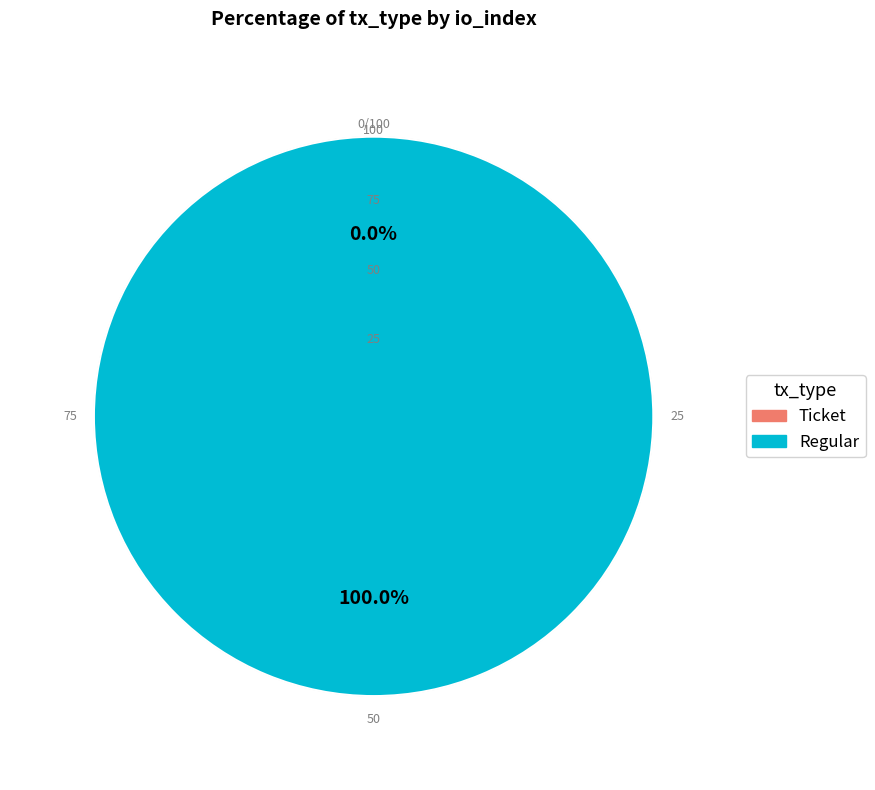

True or false: Ticket accounts for 0% of the total.

True